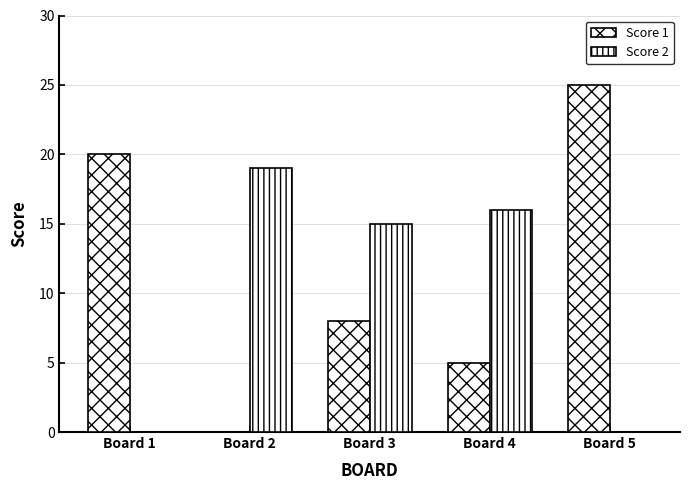

What is the value of the Score 2 bar at the 3rd from the left?

15